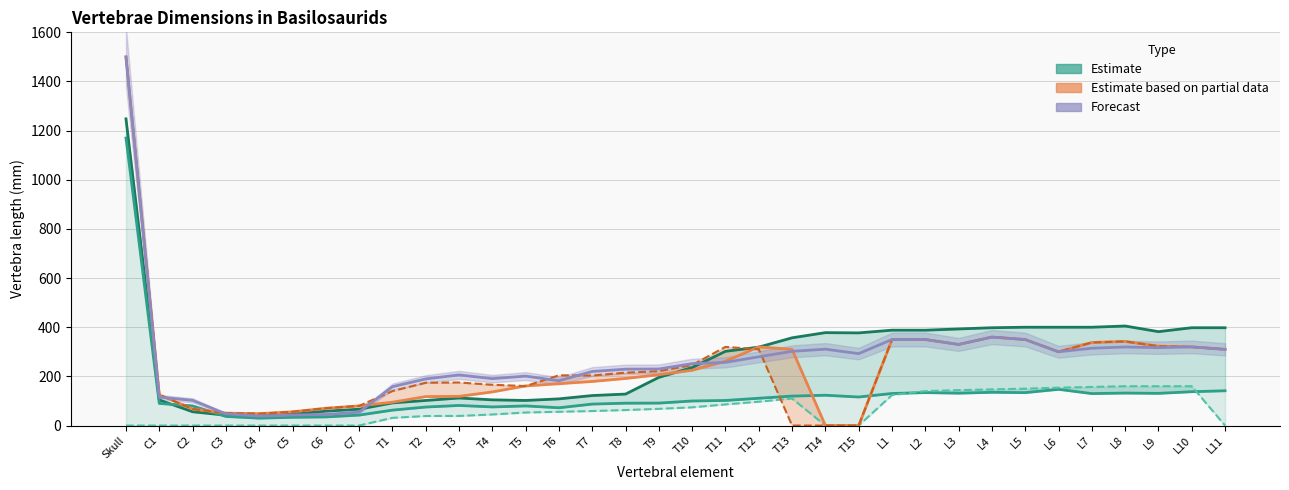

What is the label of the 24th point from the left?

L1